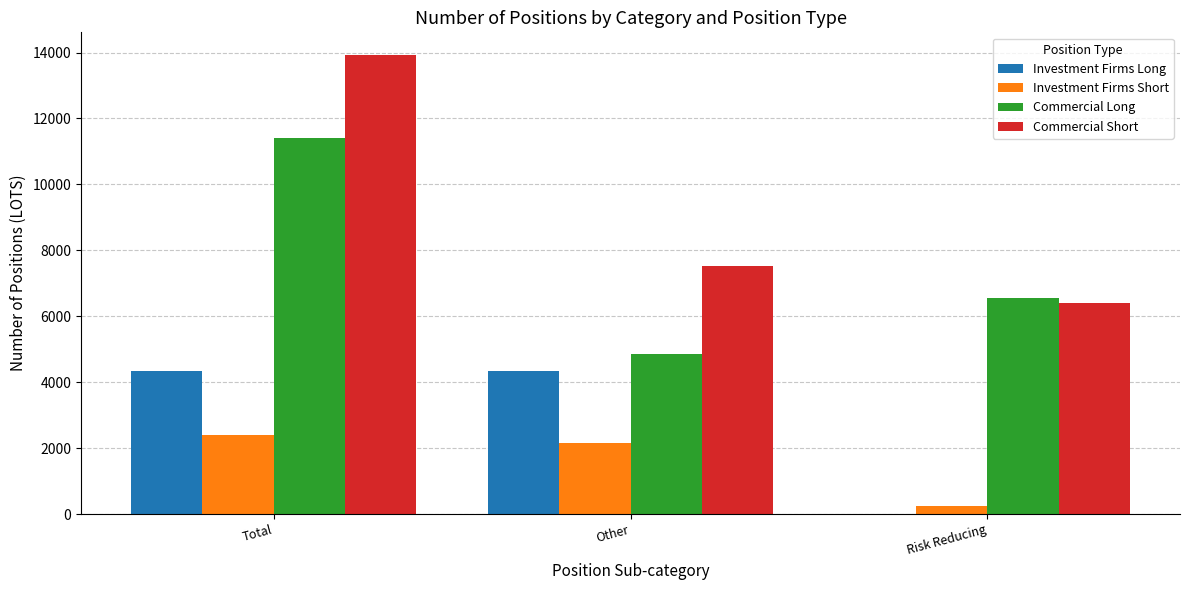

Which series has the largest range (max minus min)?

Commercial Short